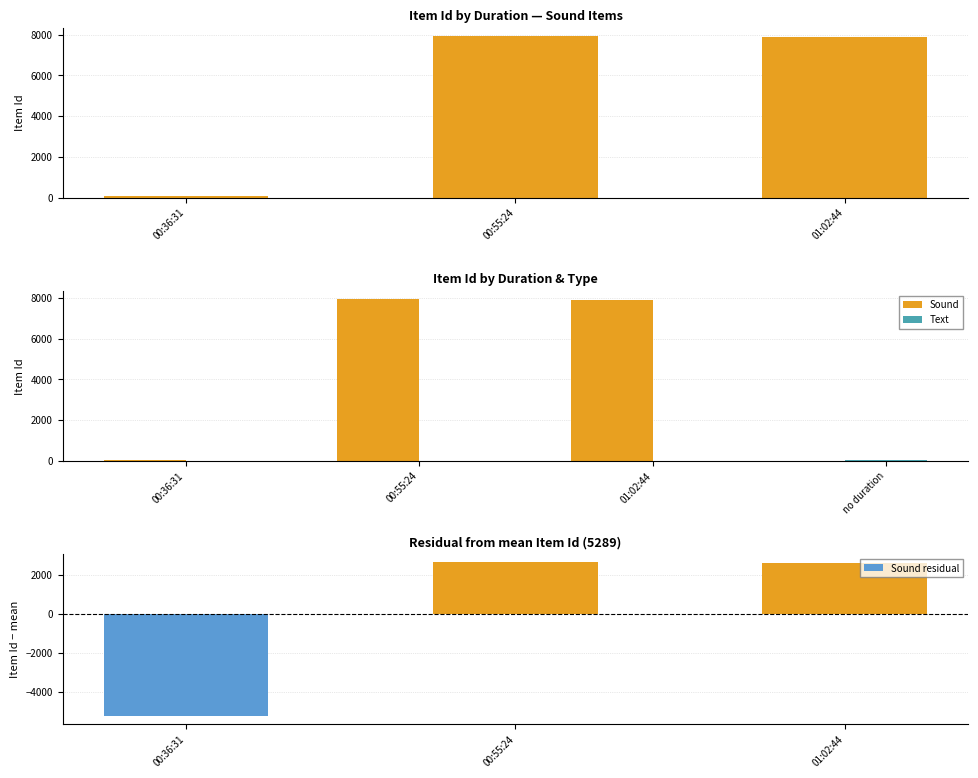

The Sound residual series shows -2016.7 at 00:36:31. True or false?

False